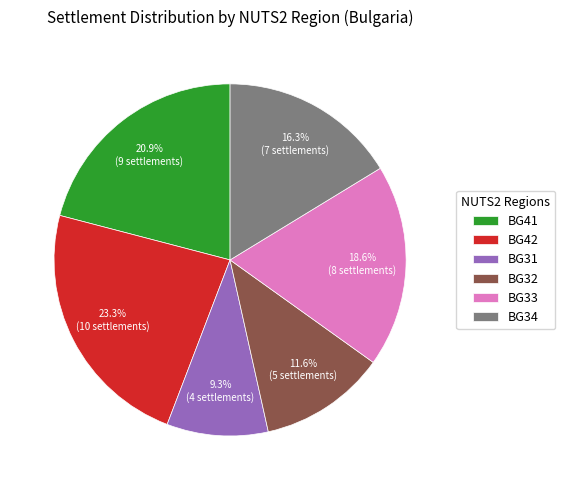

To the nearest percent, what is the difference between the BG42 and BG31 slice percentages?

14%